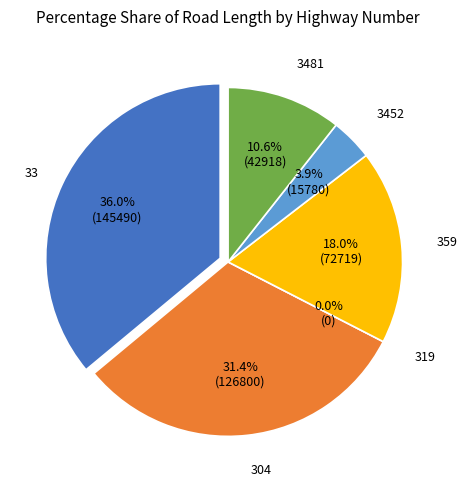

What is the largest slice in the pie chart?

33